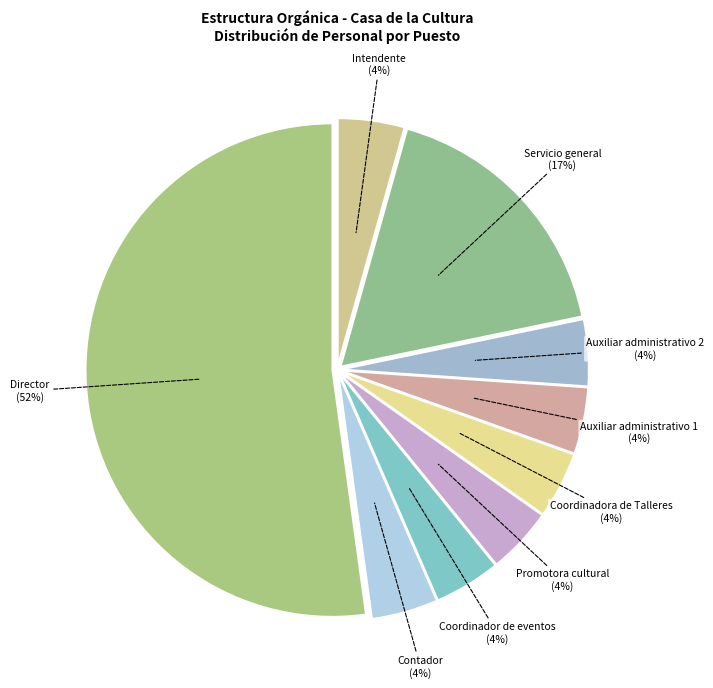

Count the number of slices in the pie.

9